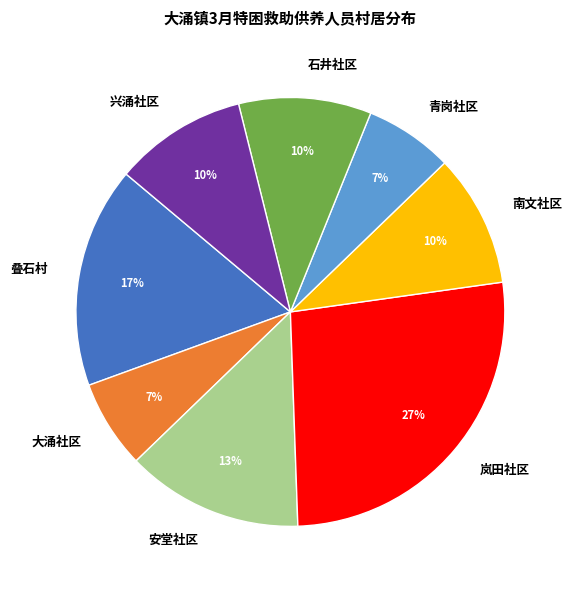

To the nearest percent, what is the difference between the 叠石村 and 兴涌社区 slice percentages?

7%